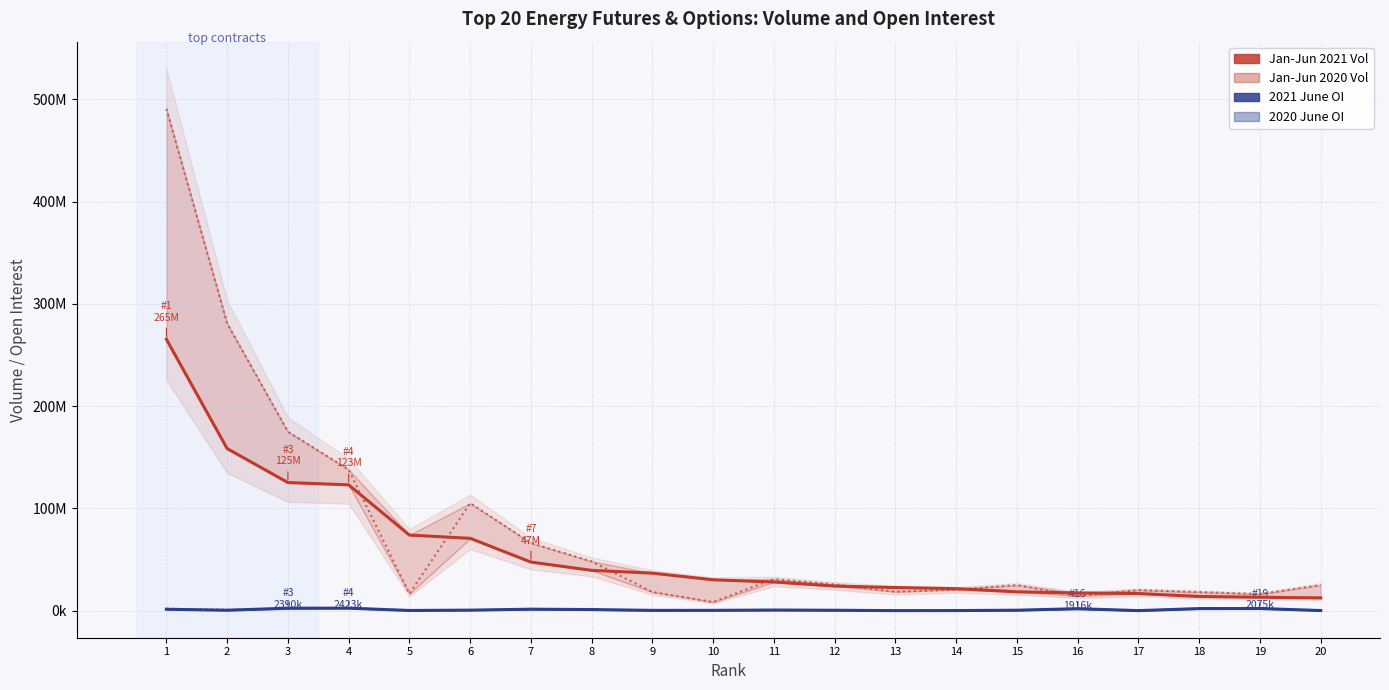

Which series has the largest range (max minus min)?

Jan-Jun 2020 Vol